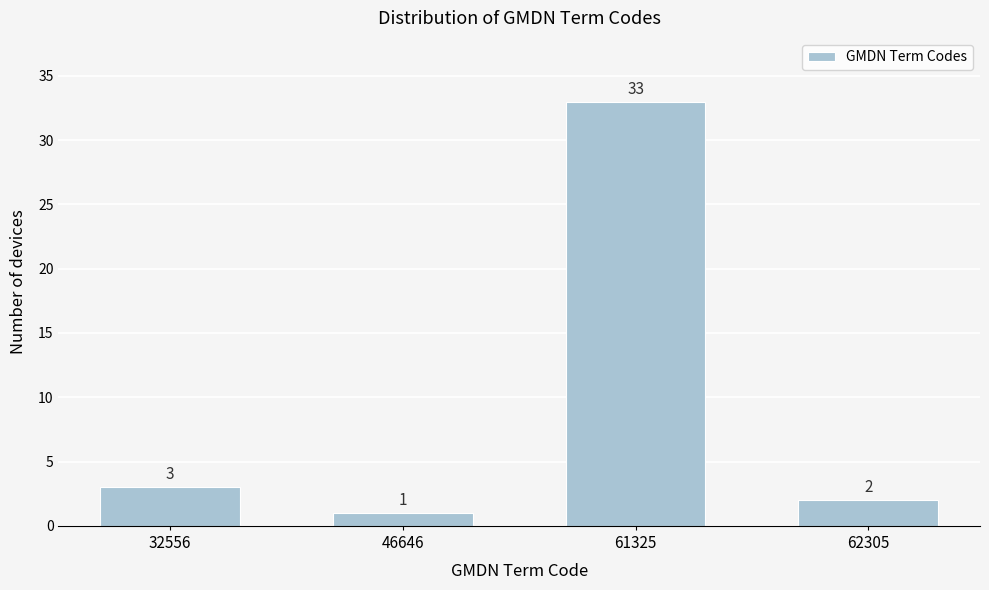

Reading left to right, transcribe all the data shown in this chart.

32556=3	46646=1	61325=33	62305=2